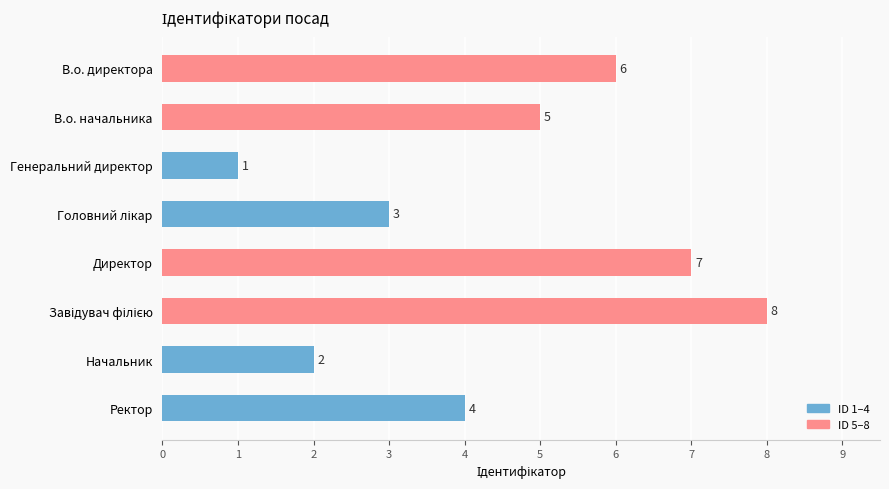

What is the difference between the second highest and minimum values?

6